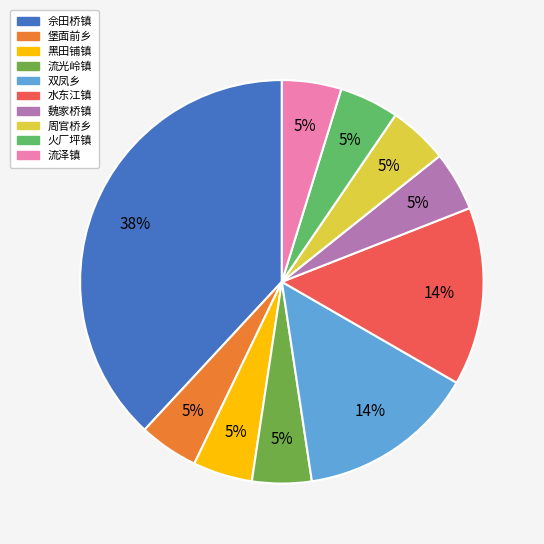

What percentage is the 水东江镇 slice, to the nearest percent?

14%